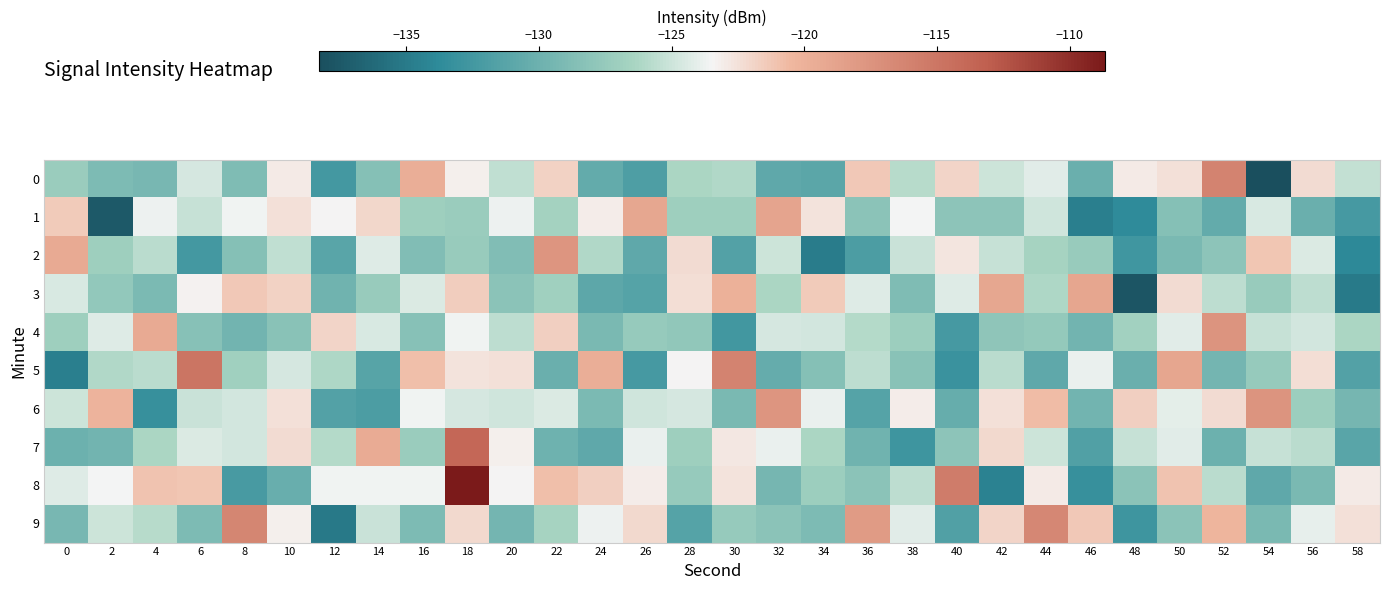

At which category does the chart reach its minimum across all series?

54